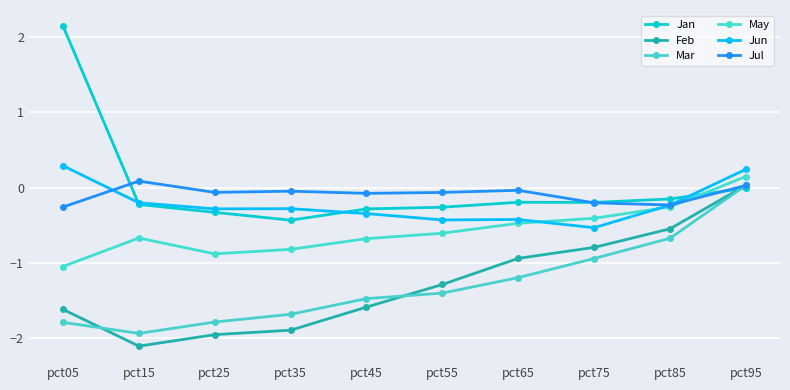

How many positive values does the May series have?

1